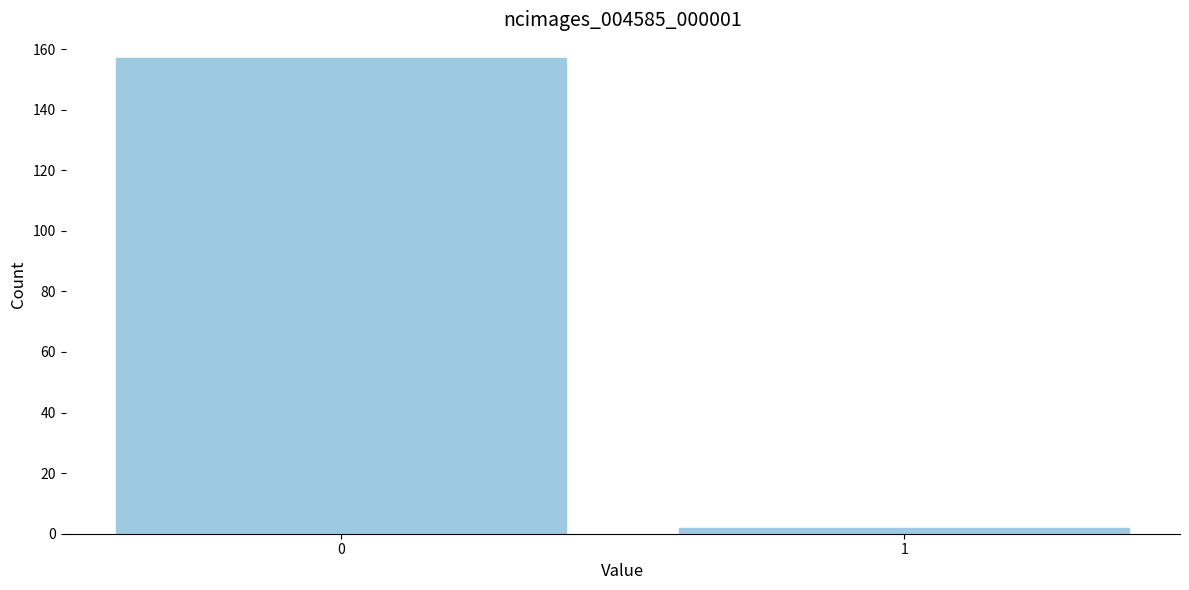

Reading right to left, transcribe all the data shown in this chart.

2	157